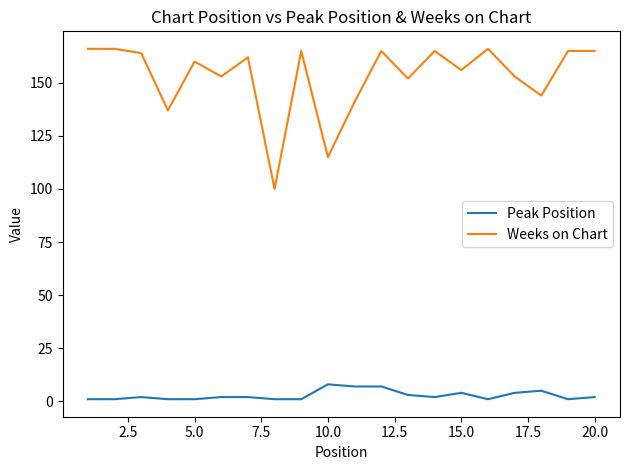

True or false: Weeks on Chart and Peak Position intersect in this chart.

False